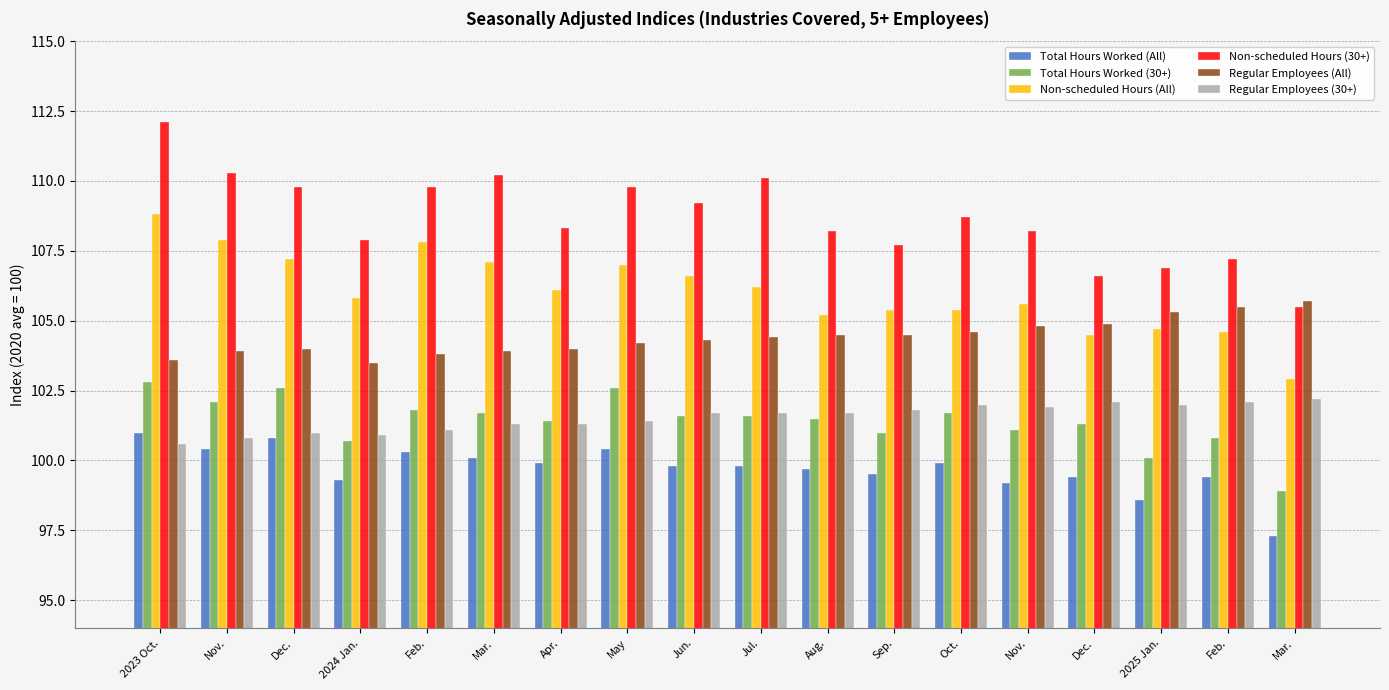

Is it true that Total Hours Worked (All) equals 100.4 at Nov.?

True